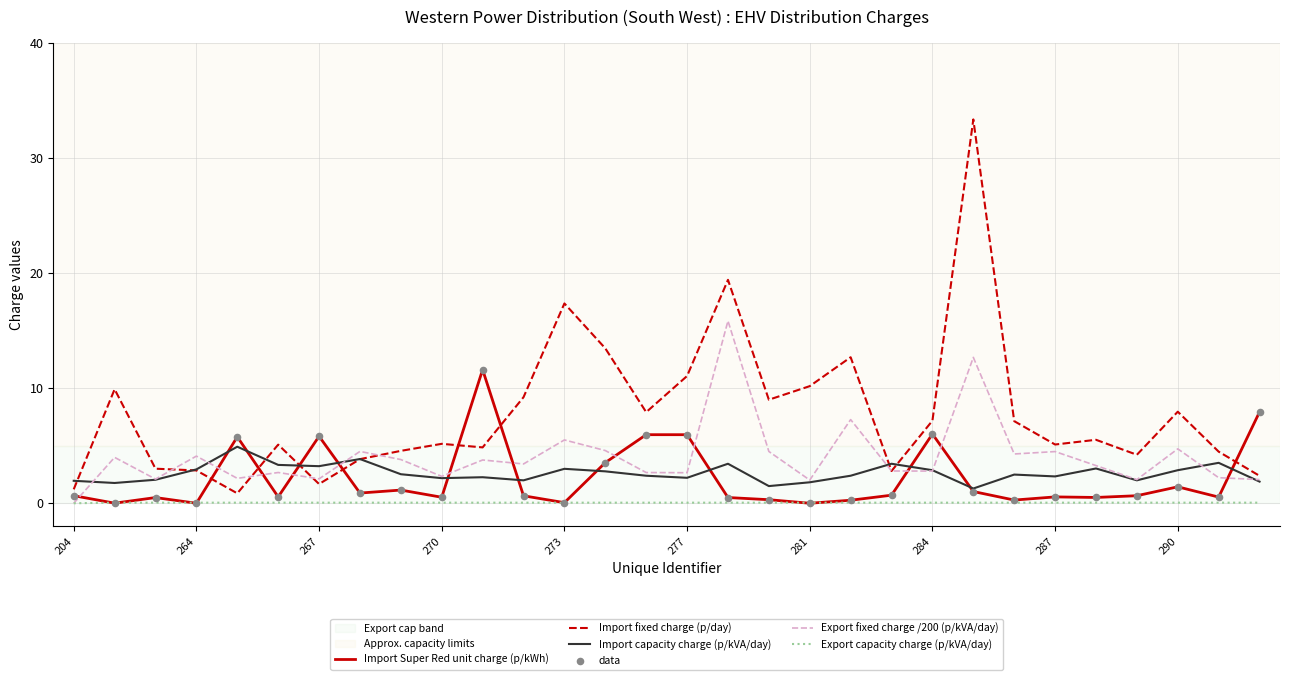

Rank the series by their maximum value, from lowest to highest.

Export capacity charge (p/kVA/day), Import capacity charge (p/kVA/day), Import Super Red unit charge (p/kWh), Export fixed charge /200 (p/kVA/day), Import fixed charge (p/day)